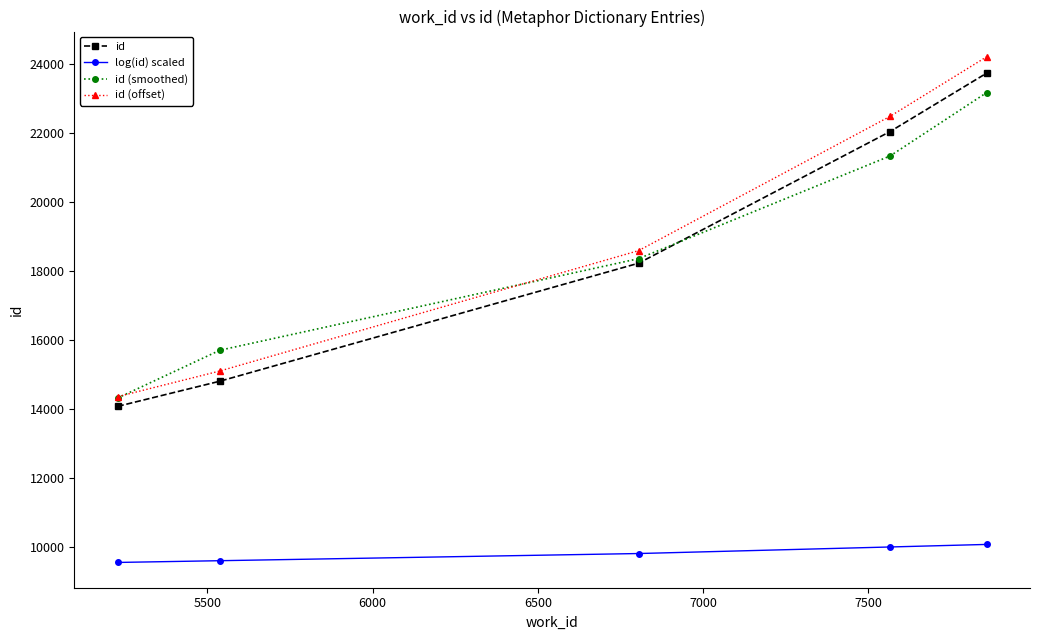

Which series has the widest spread of values?

id (offset)